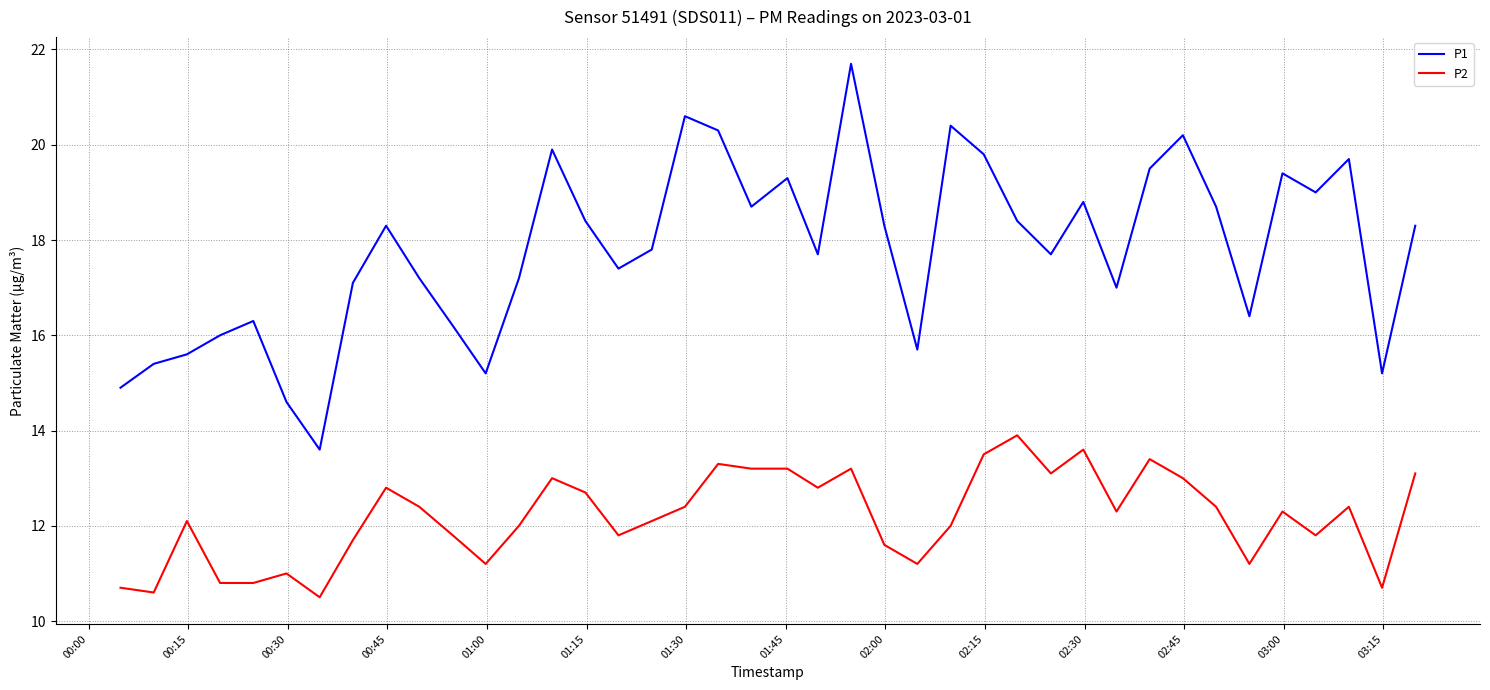

Which series has the widest spread of values?

P1